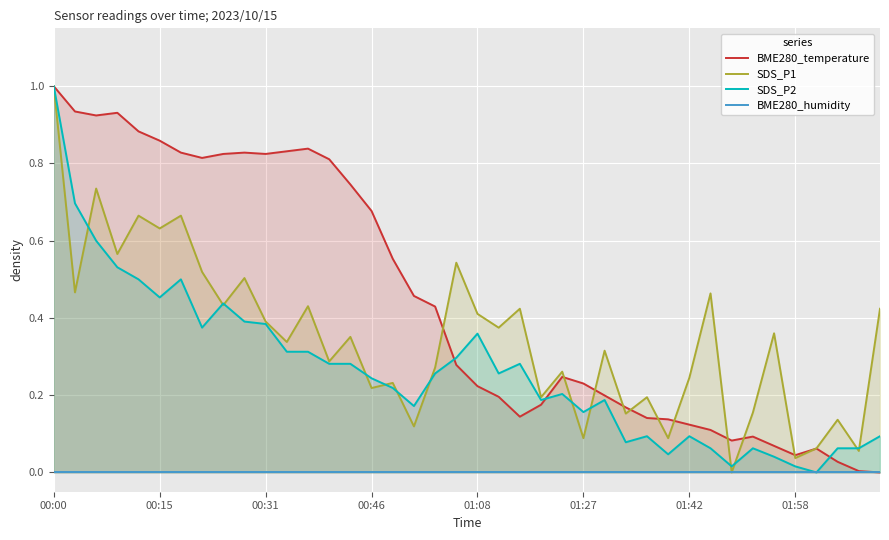

What is the maximum value shown in the chart?

1.0